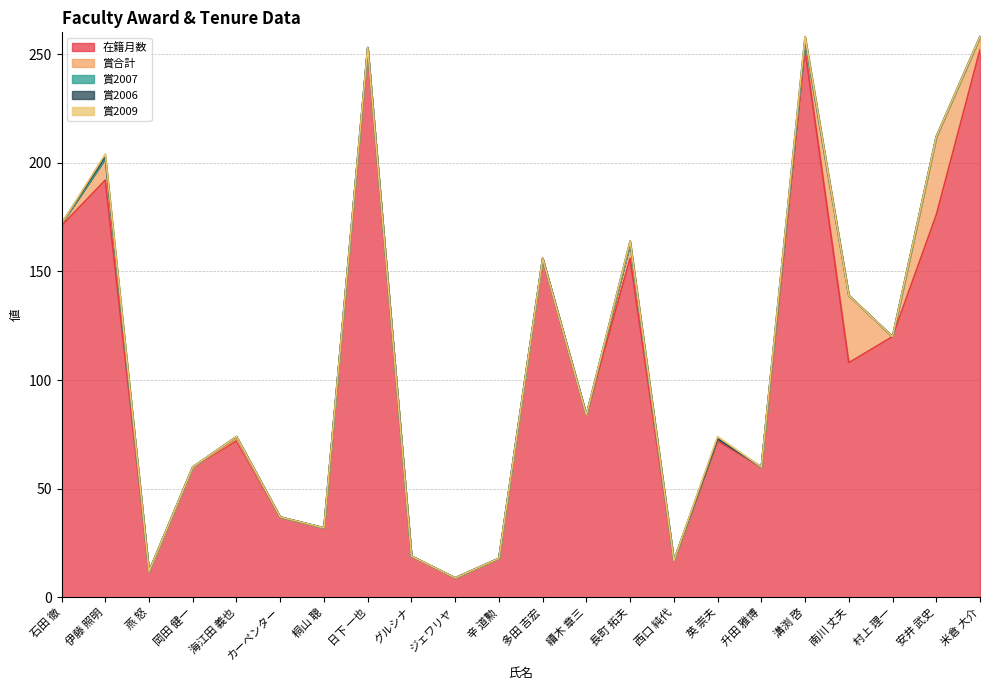

What is the label of the 20th point from the right?

燕 怒